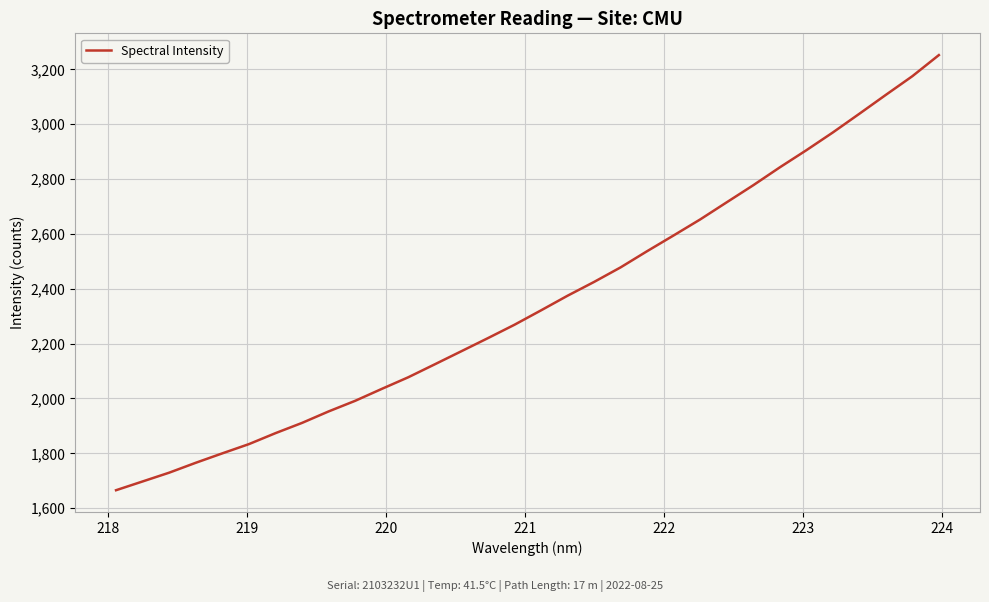

What is the smallest value displayed?

1665.5